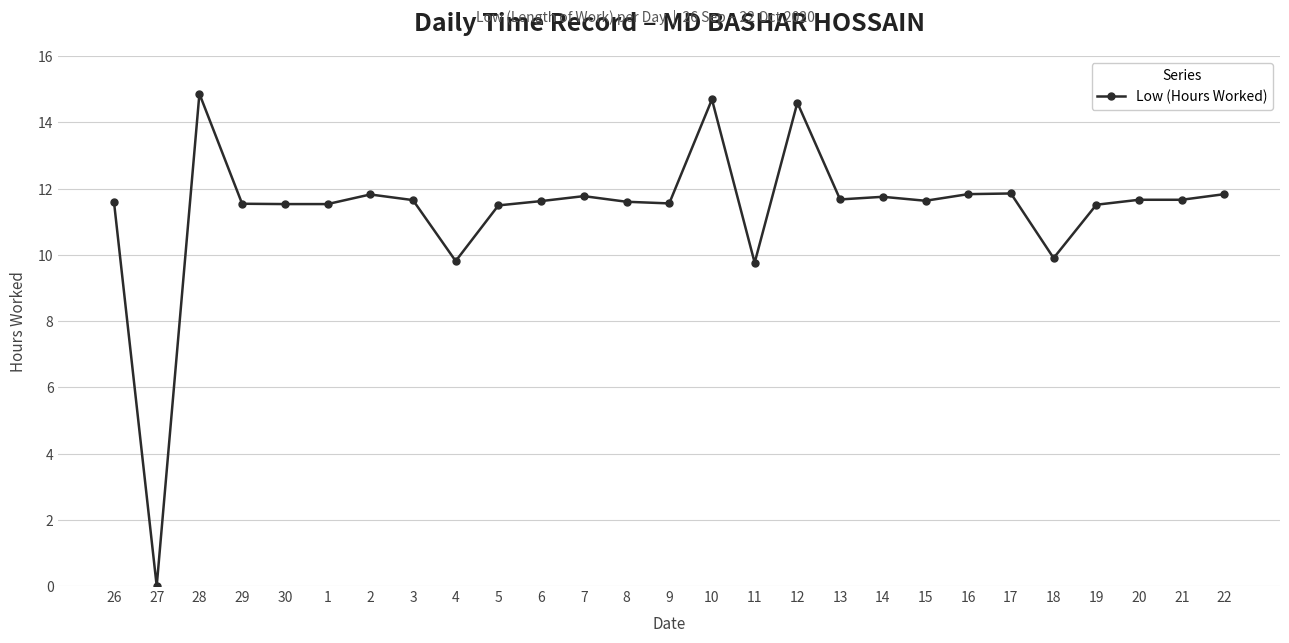

What is the label of the 17th point from the right?

6